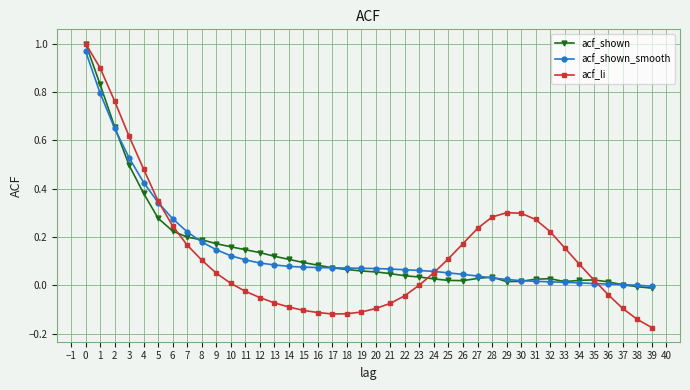

How many series are shown in this chart?

3